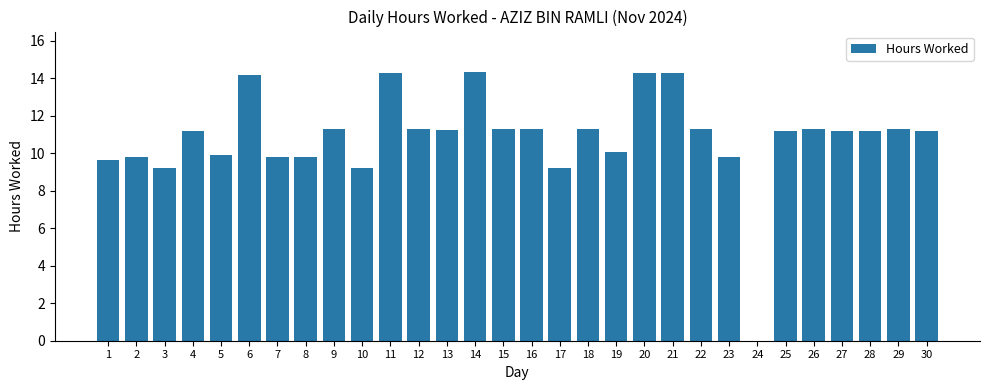

True or false: the data shows 14.3 at 21.

True